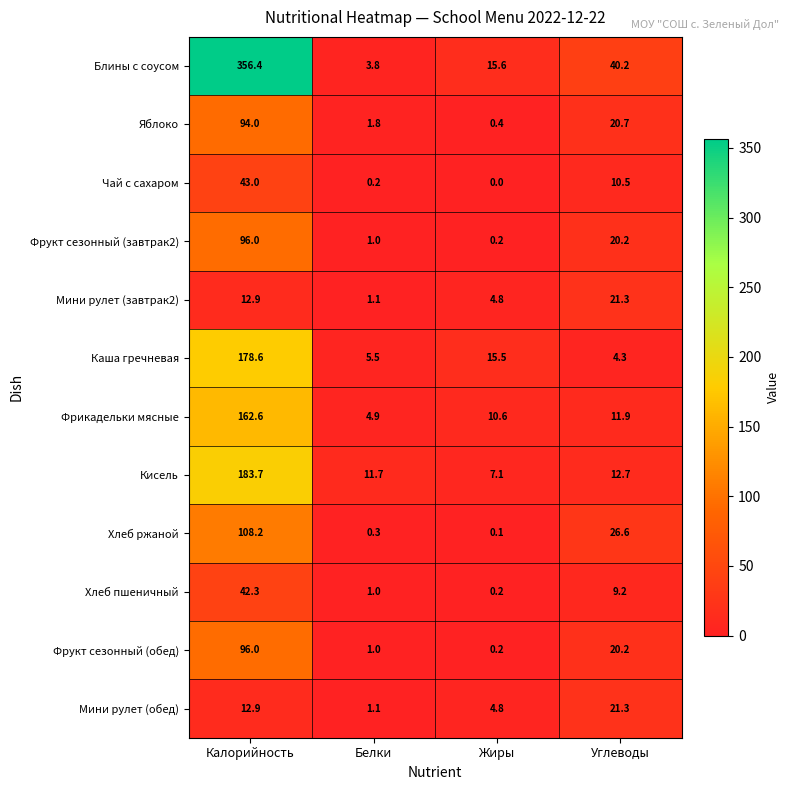

Where does the Фрукт сезонный (обед) series first go above 20?

Калорийность